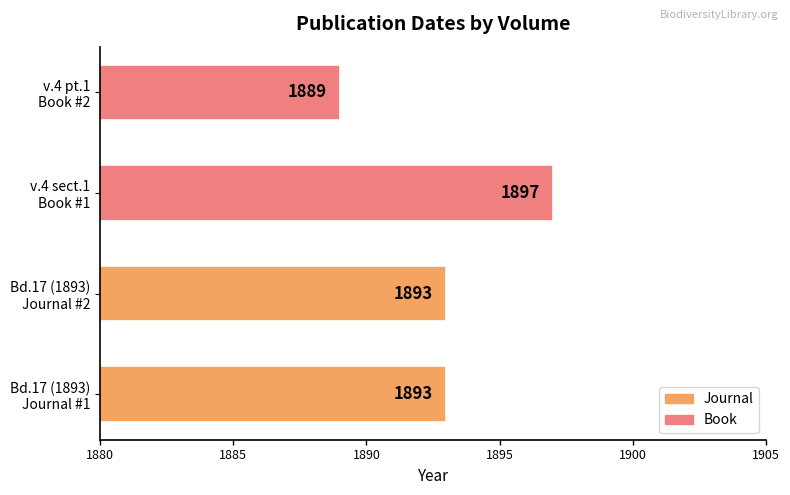

Does the chart contain any negative values?

No